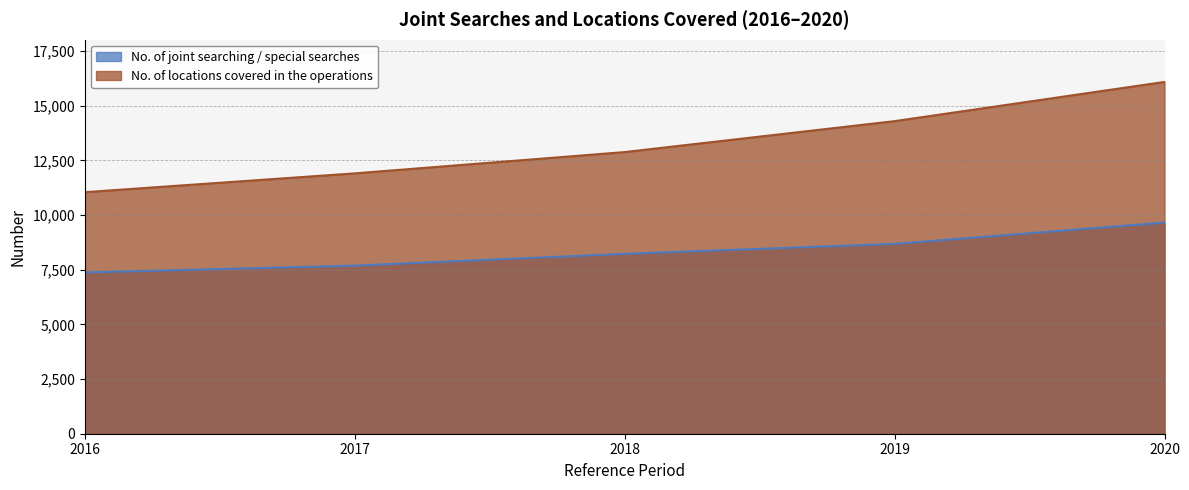

What is the average value of the No. of locations covered in the operations series?

13248